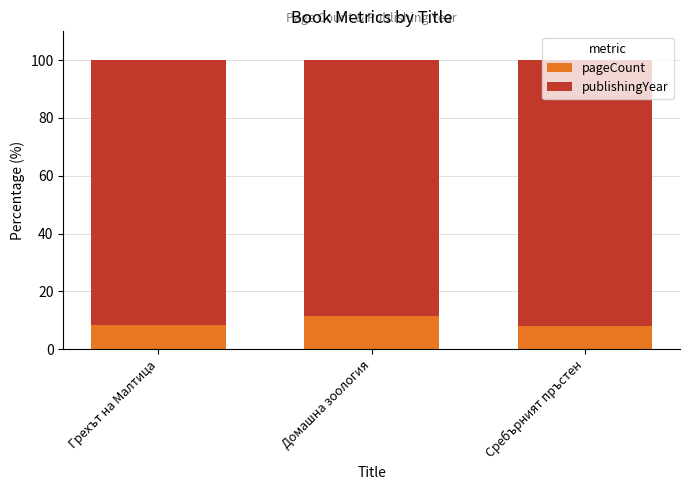

What value does the pageCount series have at Сребърният пръстен?

7.8